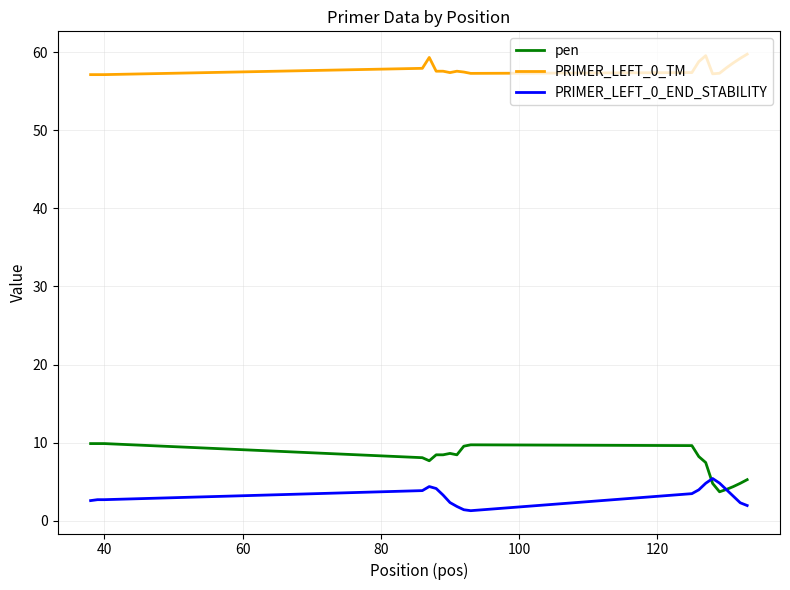

Which series has the widest spread of values?

pen